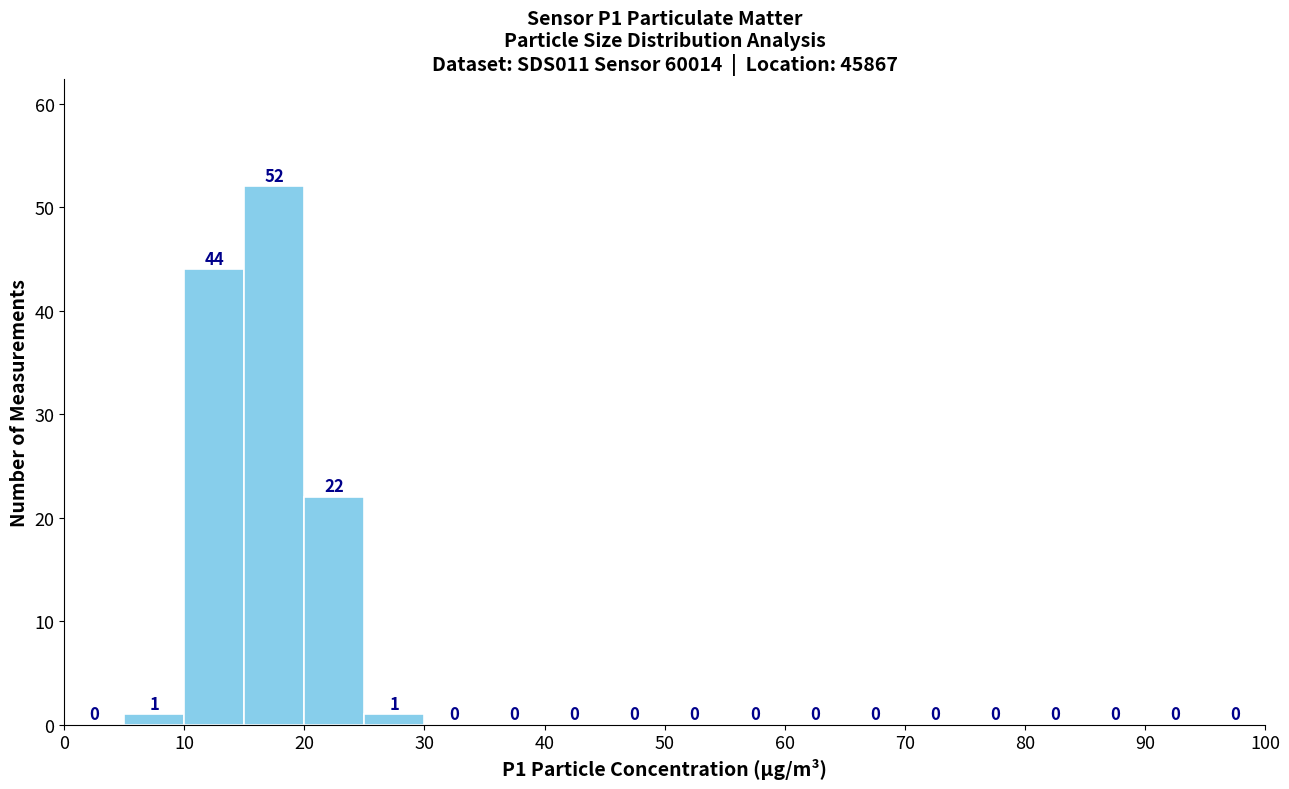

How tall is the bar that spans 20 to 25 on the x-axis?

22